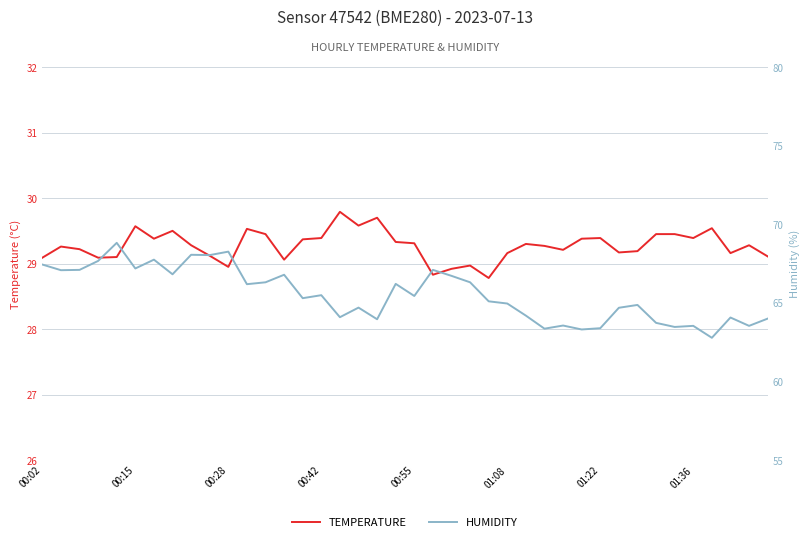

Which category has the highest value in the TEMPERATURE series?

16